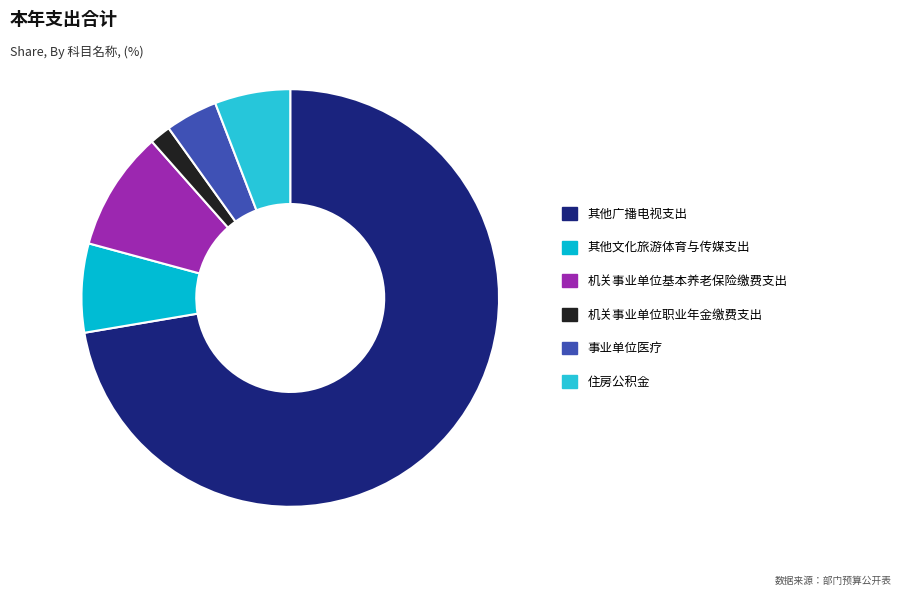

Is there any slice that represents more than half of the pie?

Yes